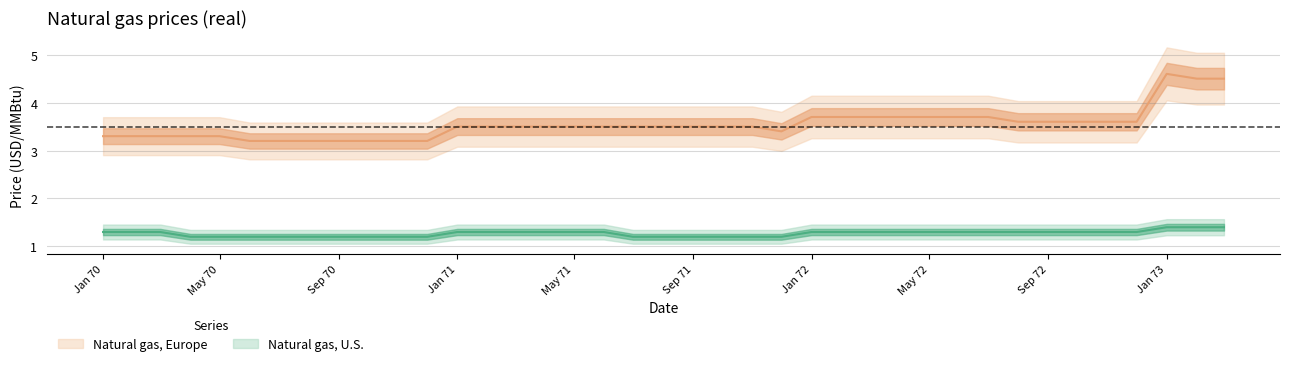

Reading left to right, list all the values displayed in this chart.

Natural gas, U.S.: 1.3	1.3	1.3	1.2	1.2	1.2	1.2	1.2	1.2	1.2	1.2	1.2	1.3	1.3	1.3	1.3	1.3	1.3	1.2	1.2	1.2	1.2	1.2	1.2	1.3	1.3	1.3	1.3	1.3	1.3	1.3	1.3	1.3	1.3	1.3	1.3	1.4	1.4	1.4
Natural gas, Europe: 3.3	3.3	3.3	3.3	3.3	3.2	3.2	3.2	3.2	3.2	3.2	3.2	3.5	3.5	3.5	3.5	3.5	3.5	3.5	3.5	3.5	3.5	3.5	3.4	3.7	3.7	3.7	3.7	3.7	3.7	3.7	3.6	3.6	3.6	3.6	3.6	4.6	4.5	4.5